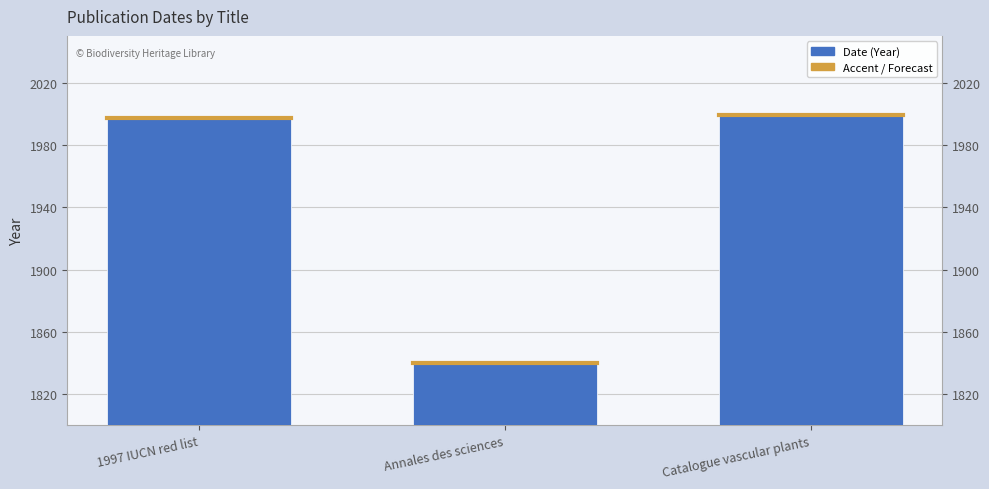

Rank the categories by value from lowest to highest.

Annales des sciences, 1997 IUCN red list, Catalogue vascular plants